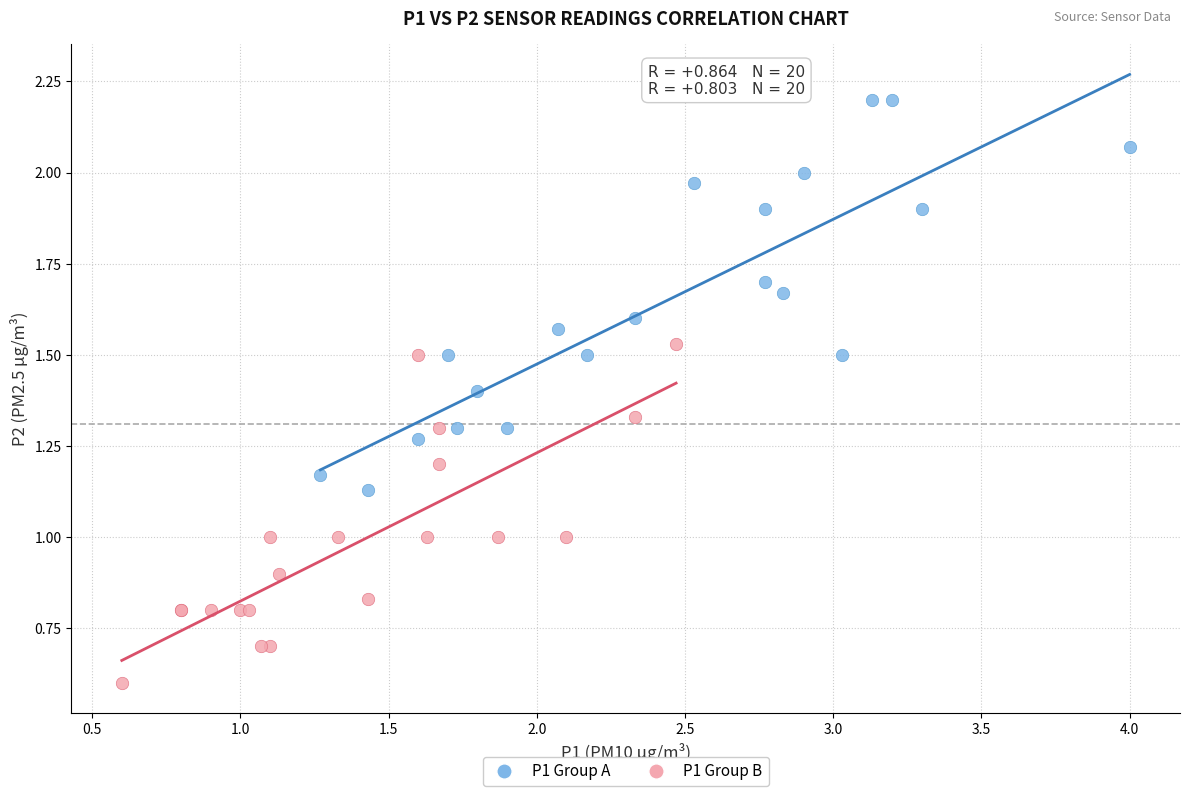

Which series reaches the minimum Y coordinate?

P1 Group B